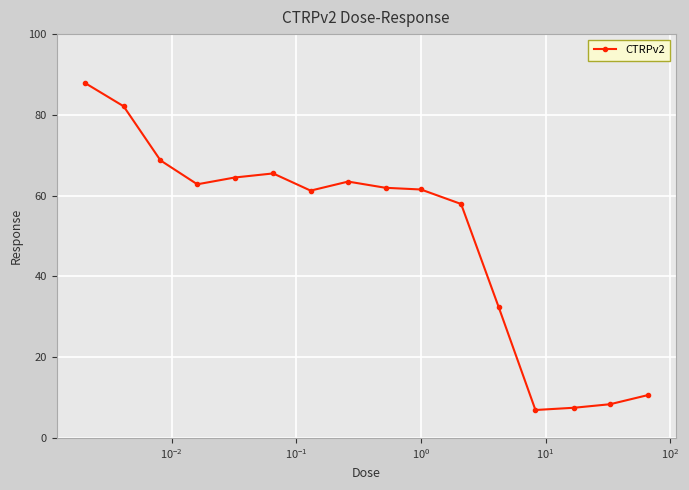

What is the average value?

50.2